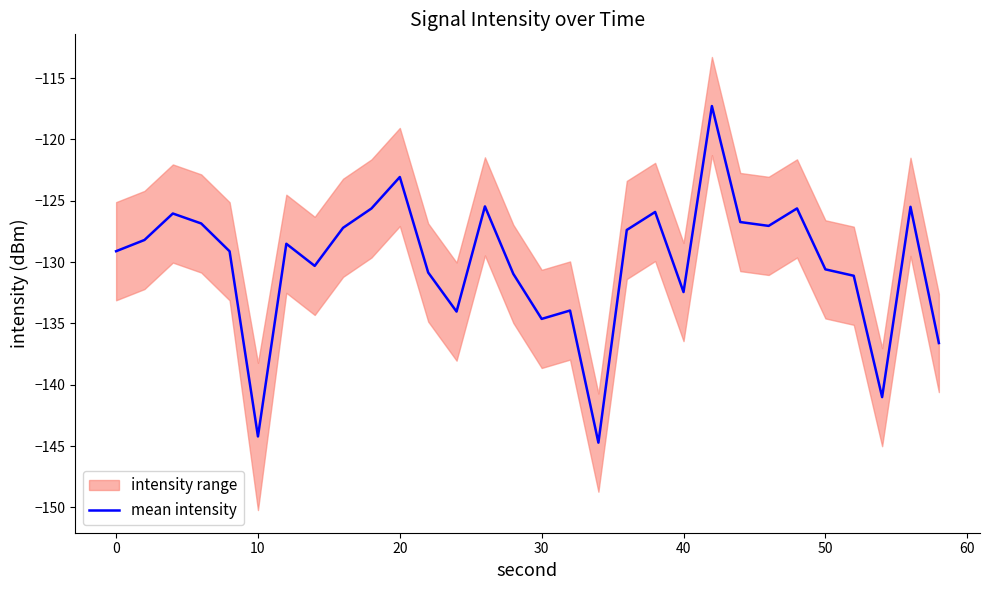

What is the maximum value for mean intensity?

-117.3